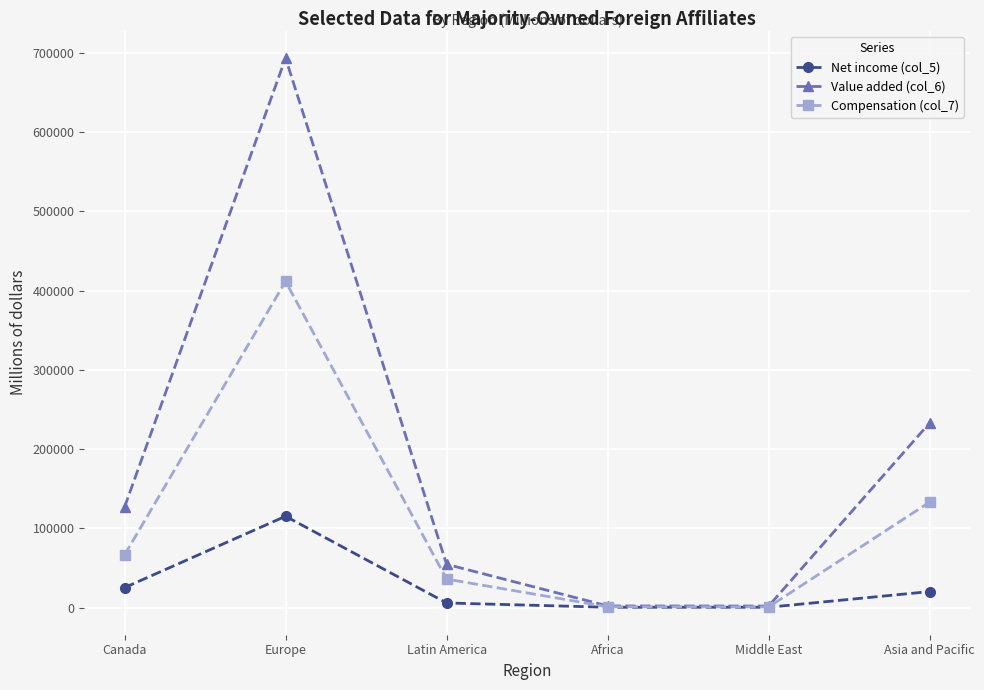

Which series has the largest total across all categories?

Value added (col_6)